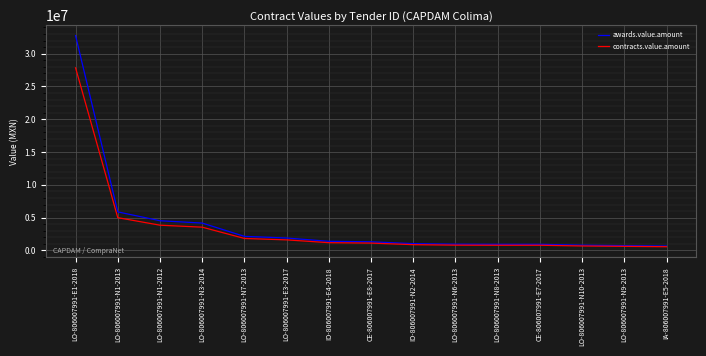

Rank the series by their maximum value, from lowest to highest.

contracts.value.amount, awards.value.amount